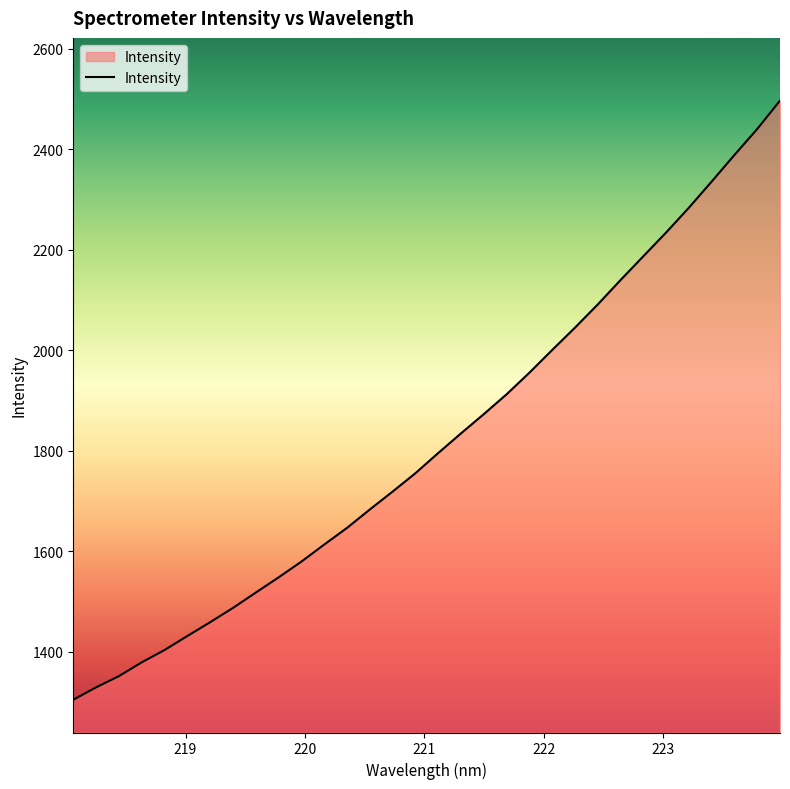

Reading left to right, transcribe all the data shown in this chart.

1304.0	1328.7	1351.0	1378.5	1403.1	1431.0	1458.5	1486.9	1517.4	1547.7	1579.1	1613.1	1646.3	1682.9	1718.6	1755.1	1795.3	1834.5	1872.8	1912.3	1955.3	2000.5	2044.9	2091.1	2139.7	2187.0	2234.3	2283.7	2335.8	2388.7	2440.4	2496.9